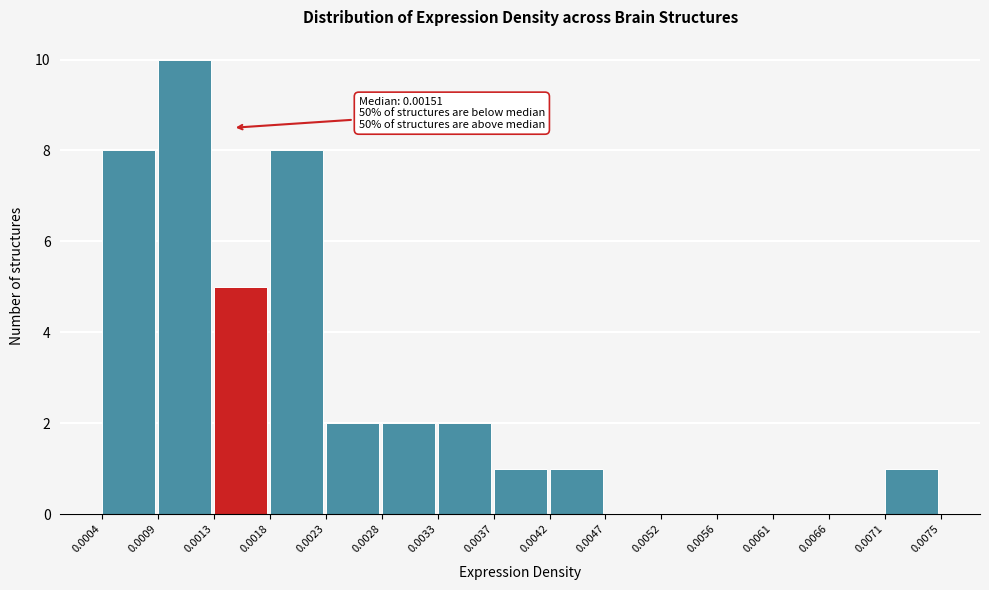

Which range on the x-axis has the tallest bar?

0.0009 to 0.0013